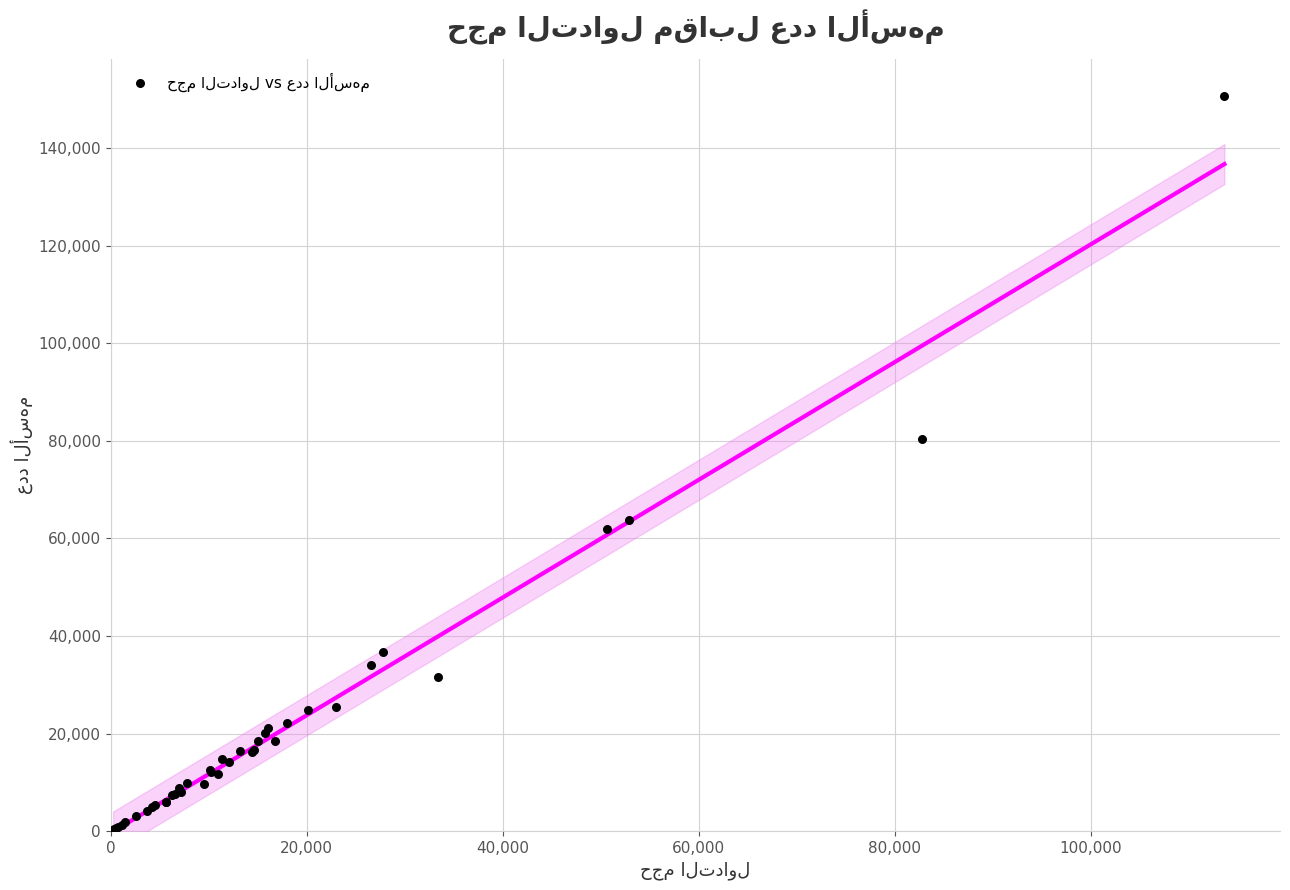

What Y value in the scatter plot is closest to 75471?

80468